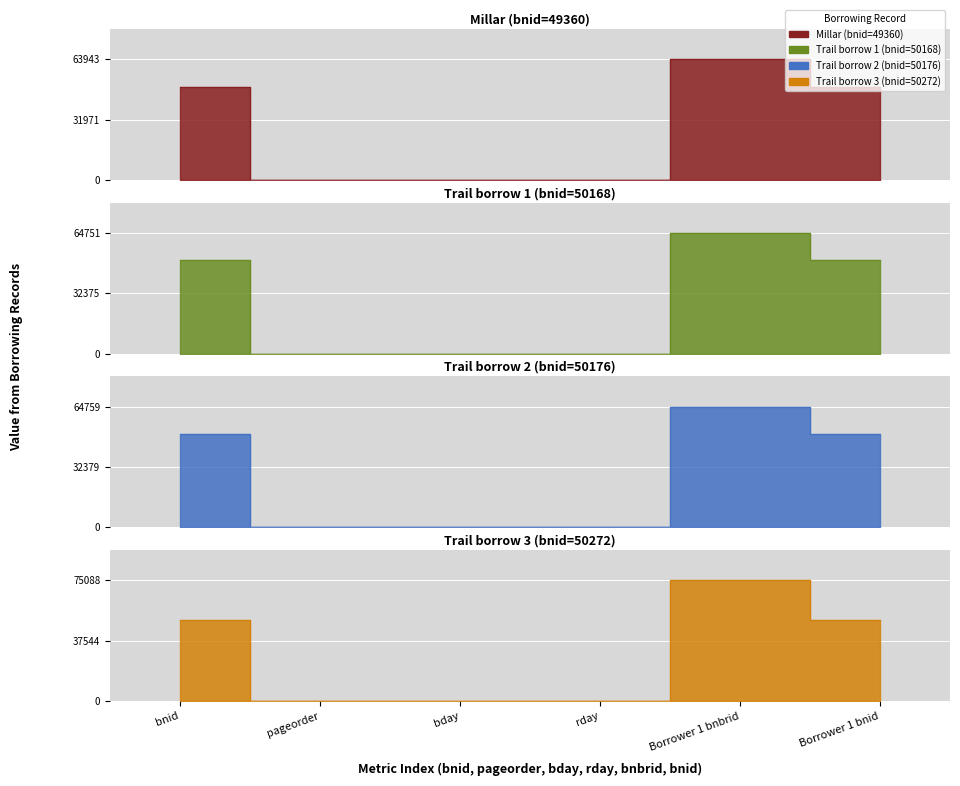

What is the value of the Millar (bnid=49360) point at the 6th from the left?

49360